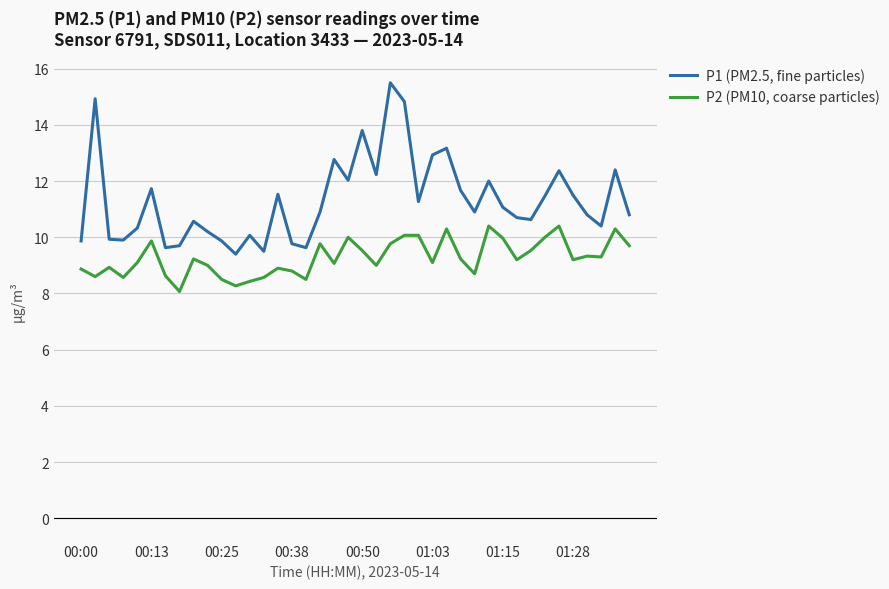

Rank the series by their average value, from highest to lowest.

P1 (PM2.5, fine particles), P2 (PM10, coarse particles)